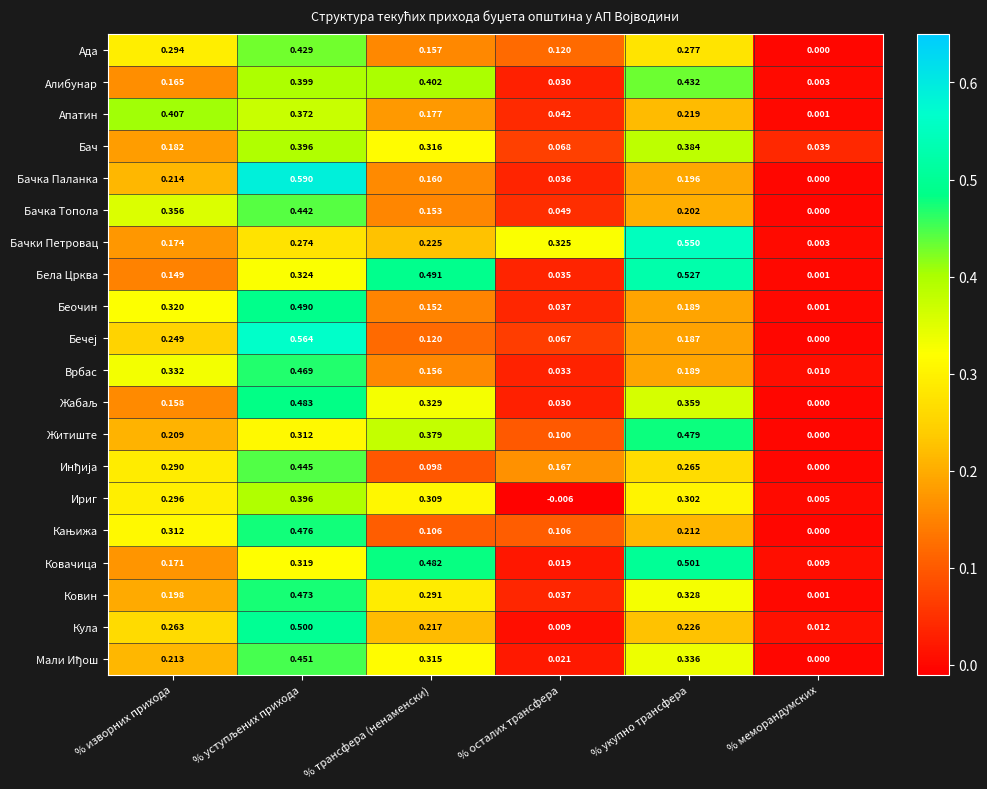

At how many categories does at least one series exceed 0?

6